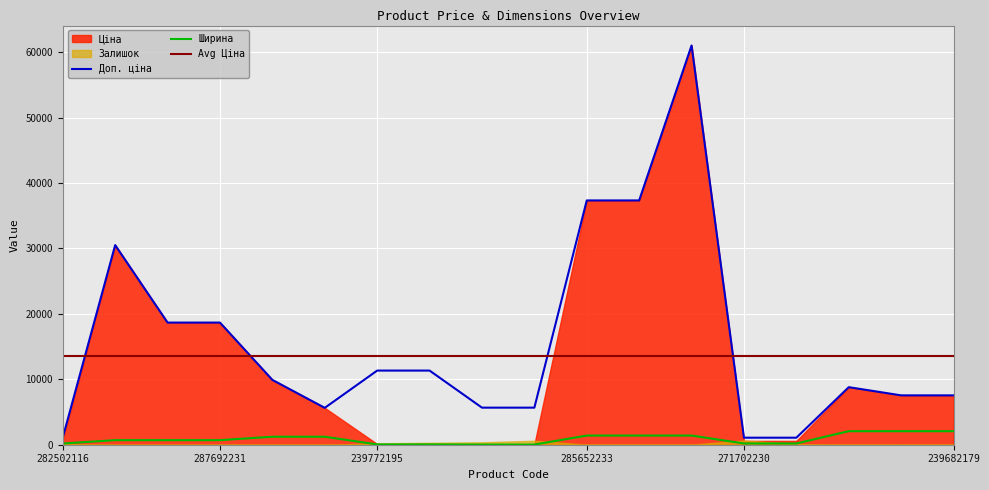

How many values in the Доп. ціна series exceed 9908?

9